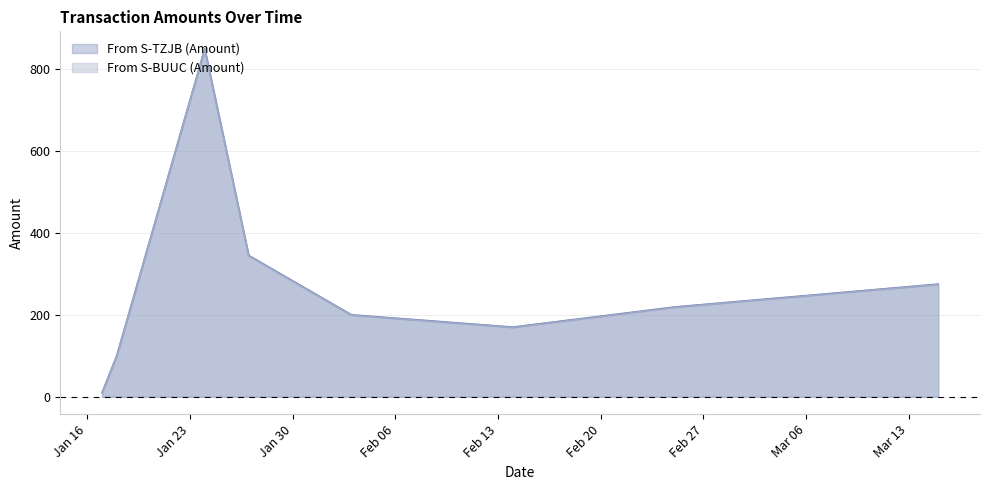

Which series has the largest total across all categories?

From S-TZJB (Amount)